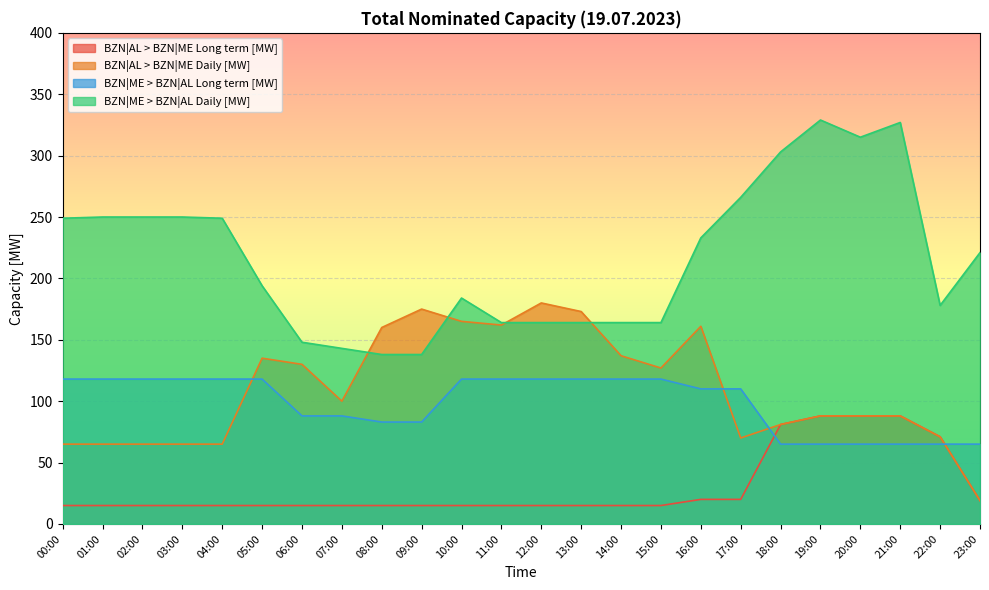

True or false: BZN|ME > BZN|AL Daily [MW] has a value of 489 at 21:00.

False